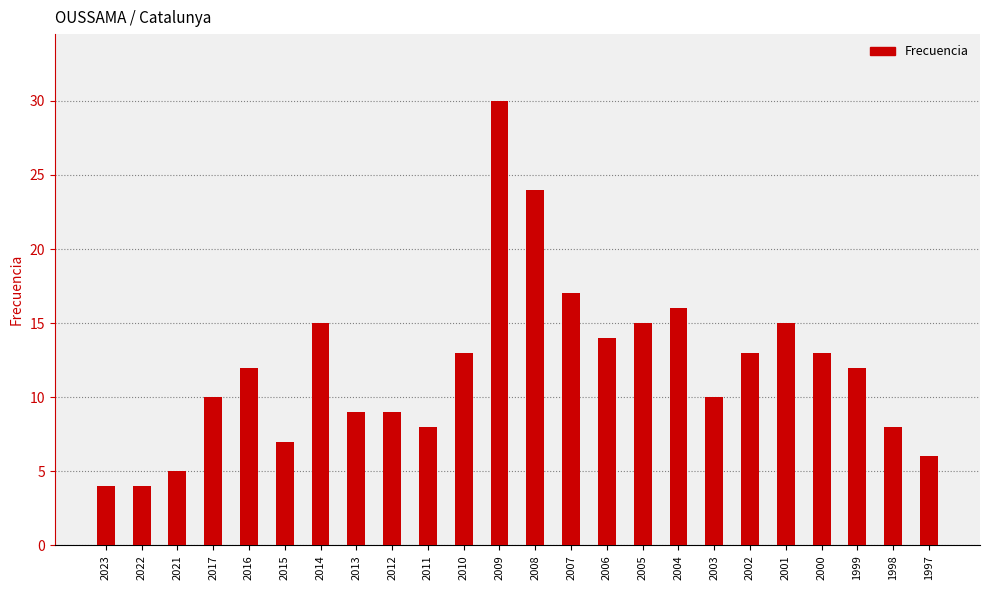

Count the number of categories in the chart.

24